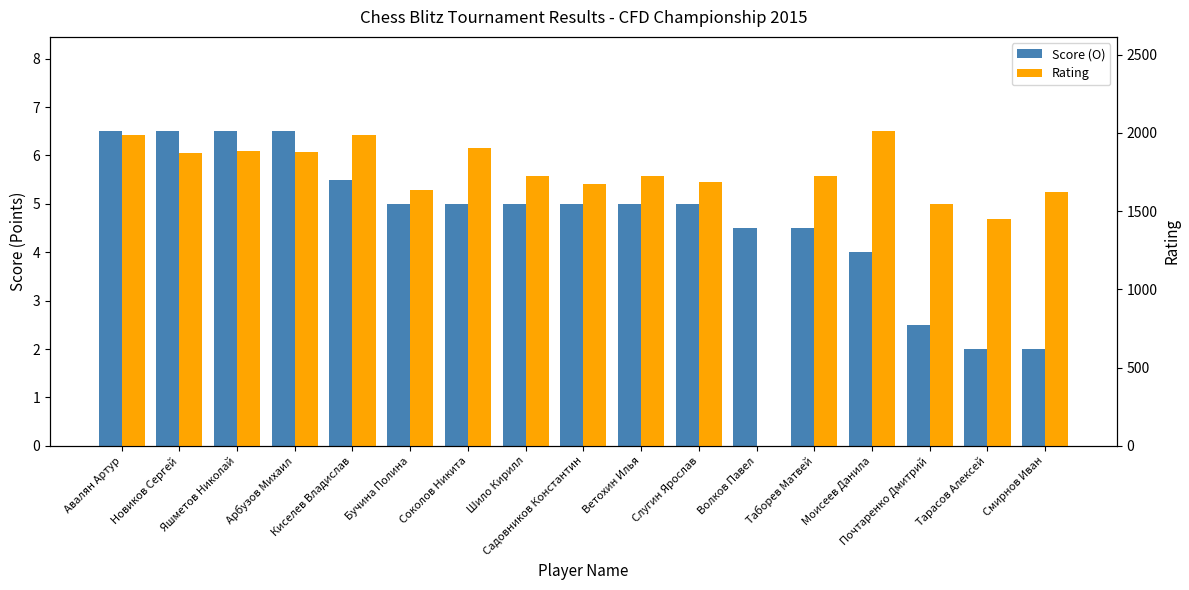

Does the chart contain any negative values?

No